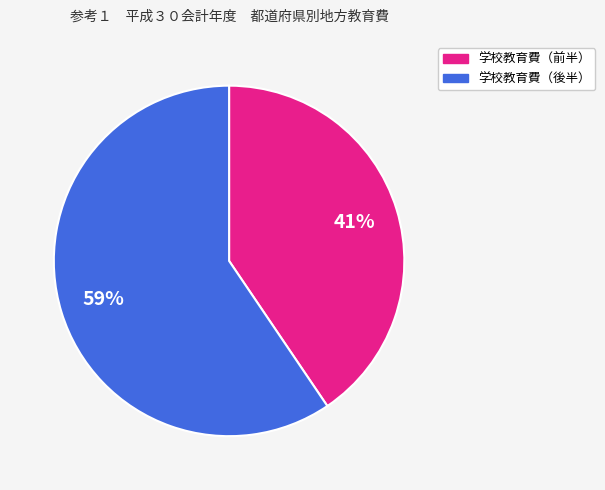

To the nearest percent, what is the average slice percentage?

50%